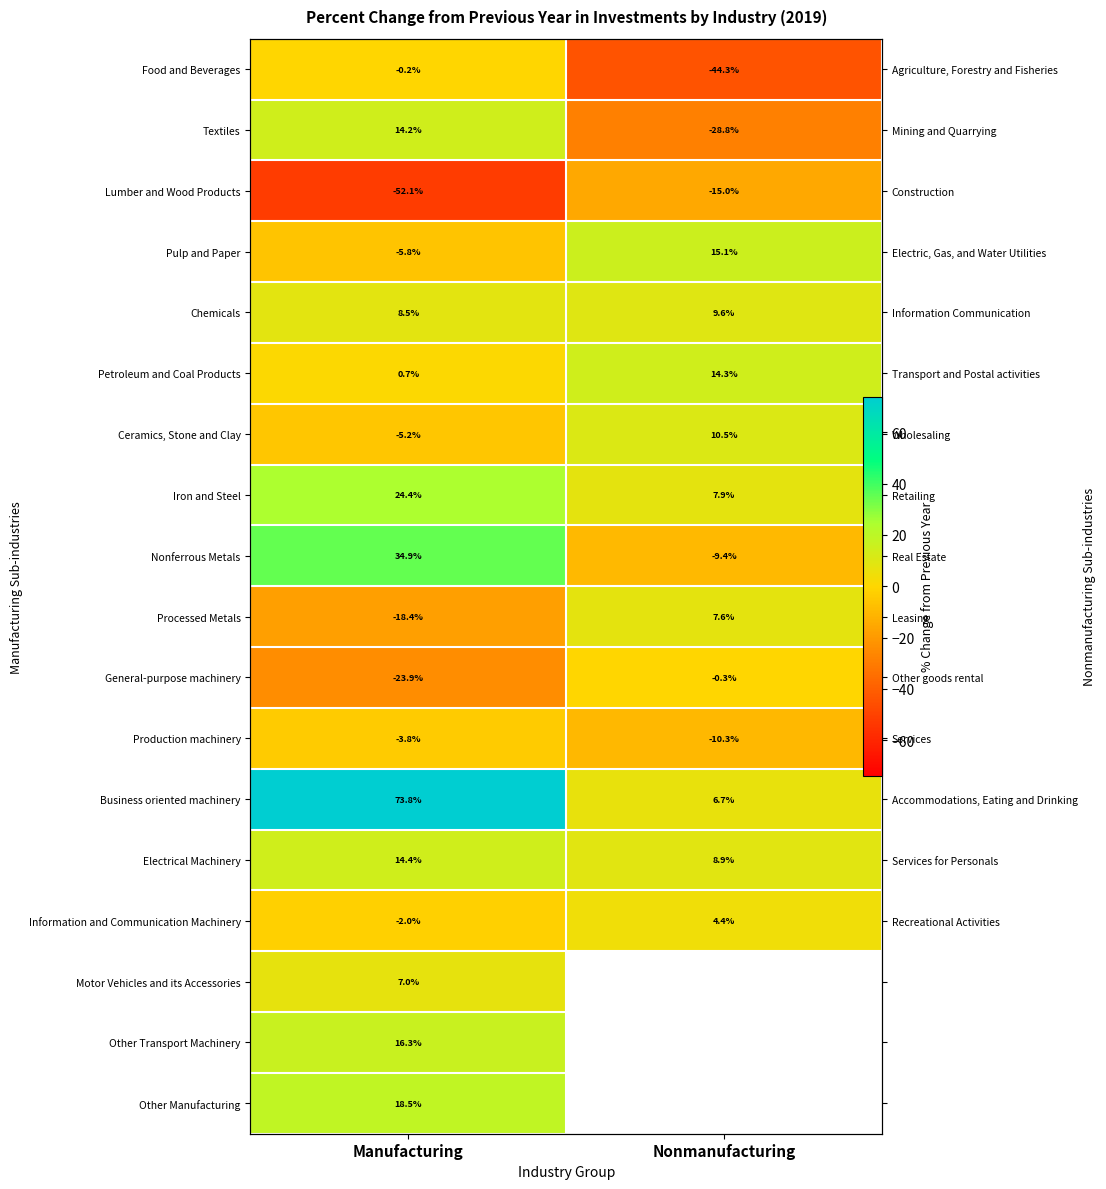

How many values in the Pulp and Paper series exceed 15?

1